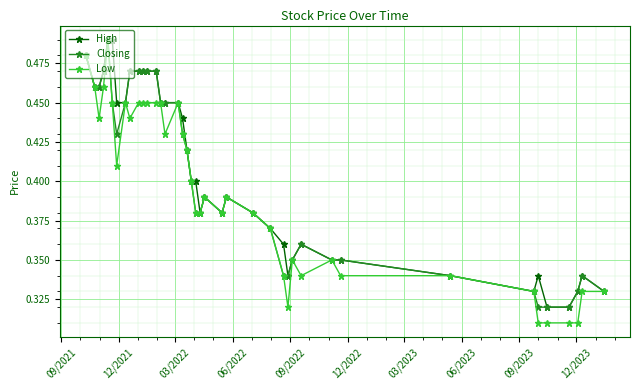

True or false: Closing has more than 0 interior local peaks.

True